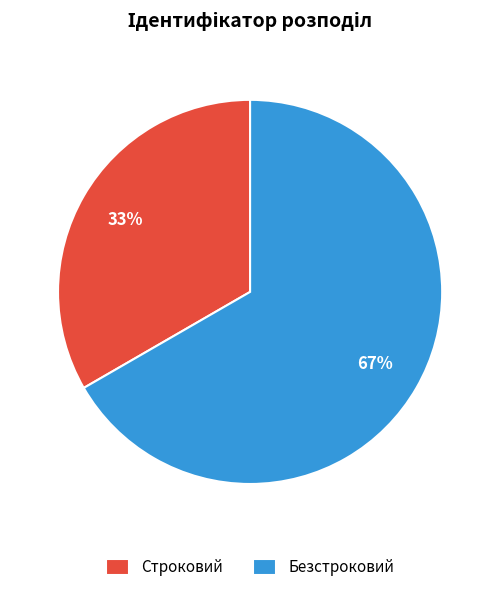

True or false: Строковий accounts for 33% of the total.

True